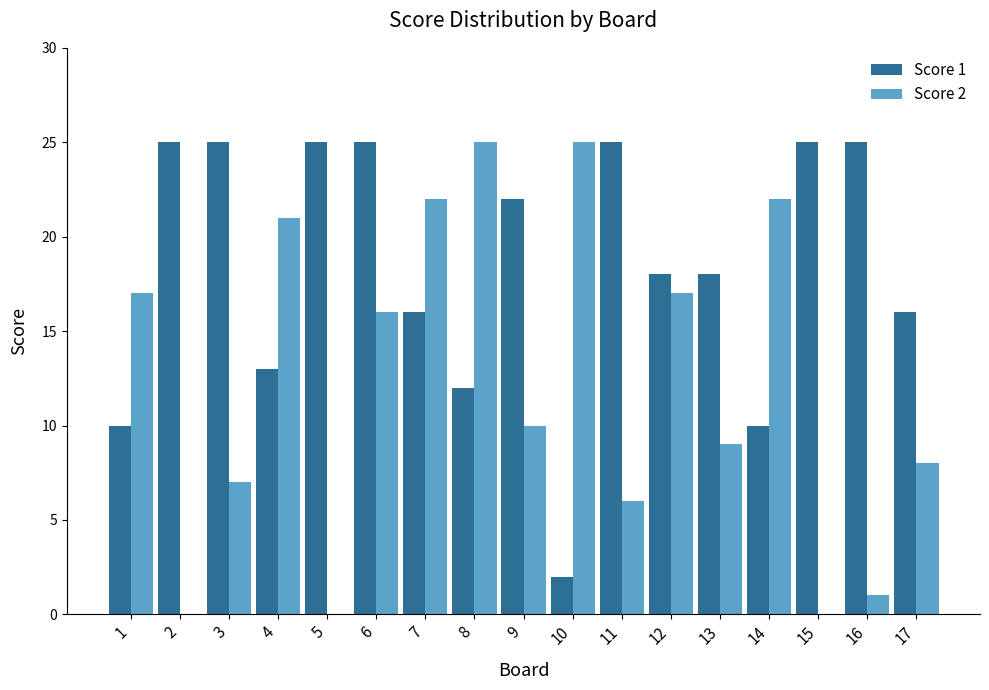

The Score 2 series shows 22 at 14. True or false?

True